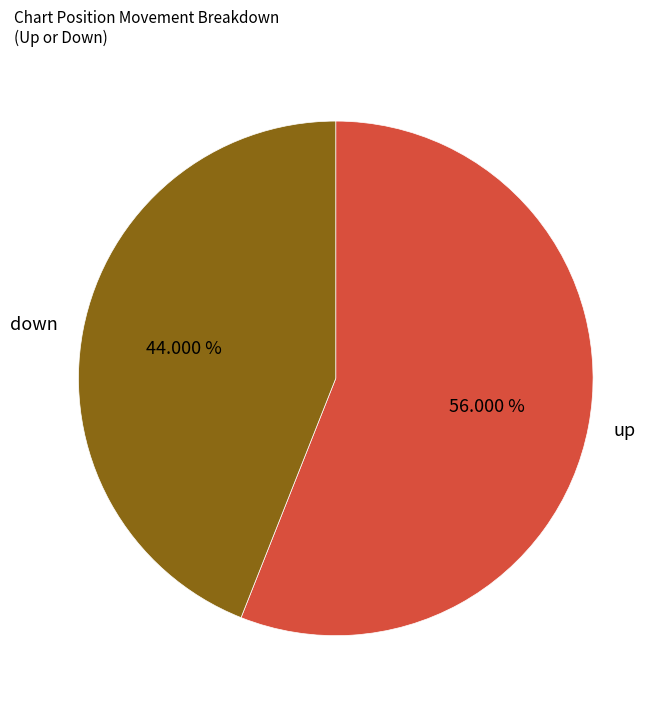

Rank the categories by value from highest to lowest.

up, down